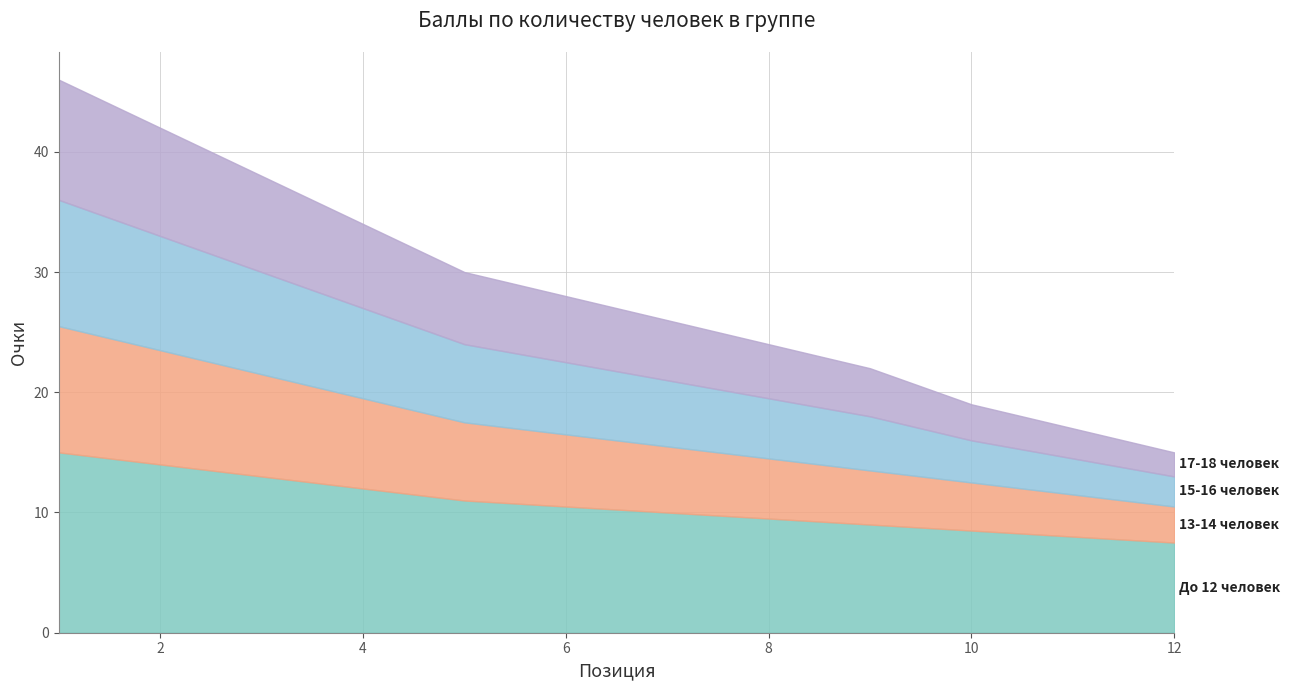

Which label corresponds to the smallest value in the chart?

12